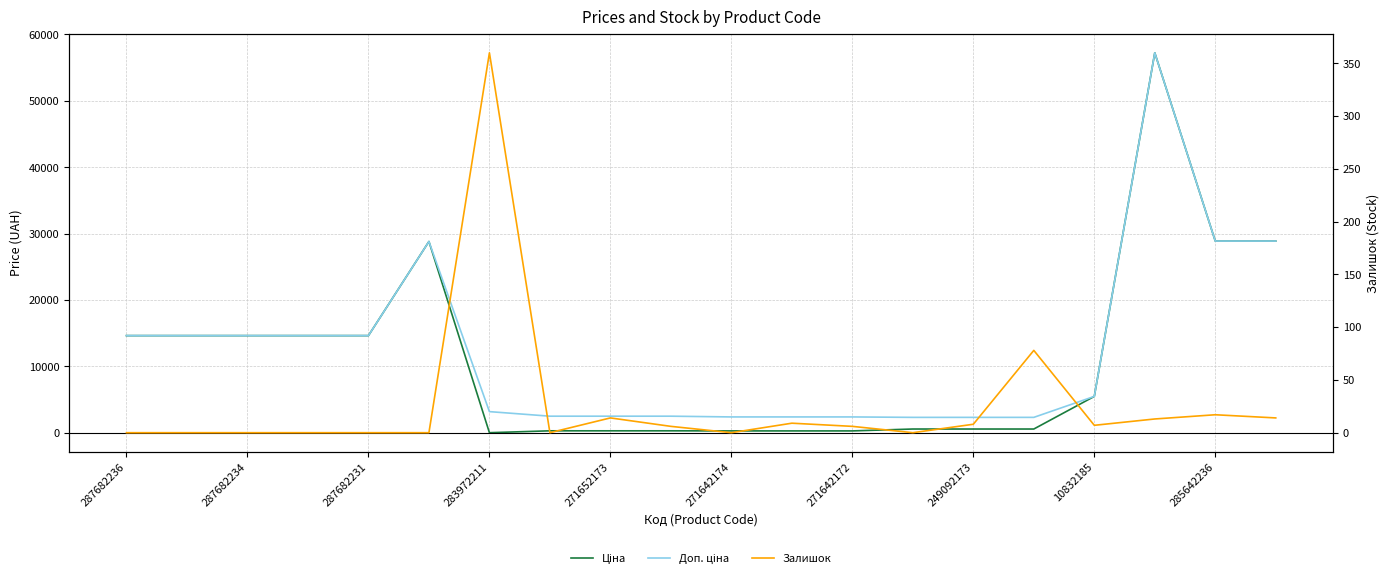

True or false: Доп. ціна and Залишок intersect in this chart.

False